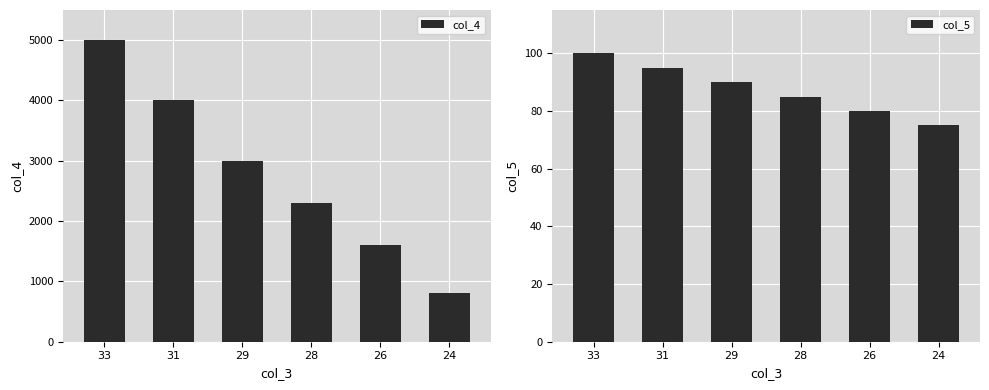

At which label does col_4 first exceed 3000?

33